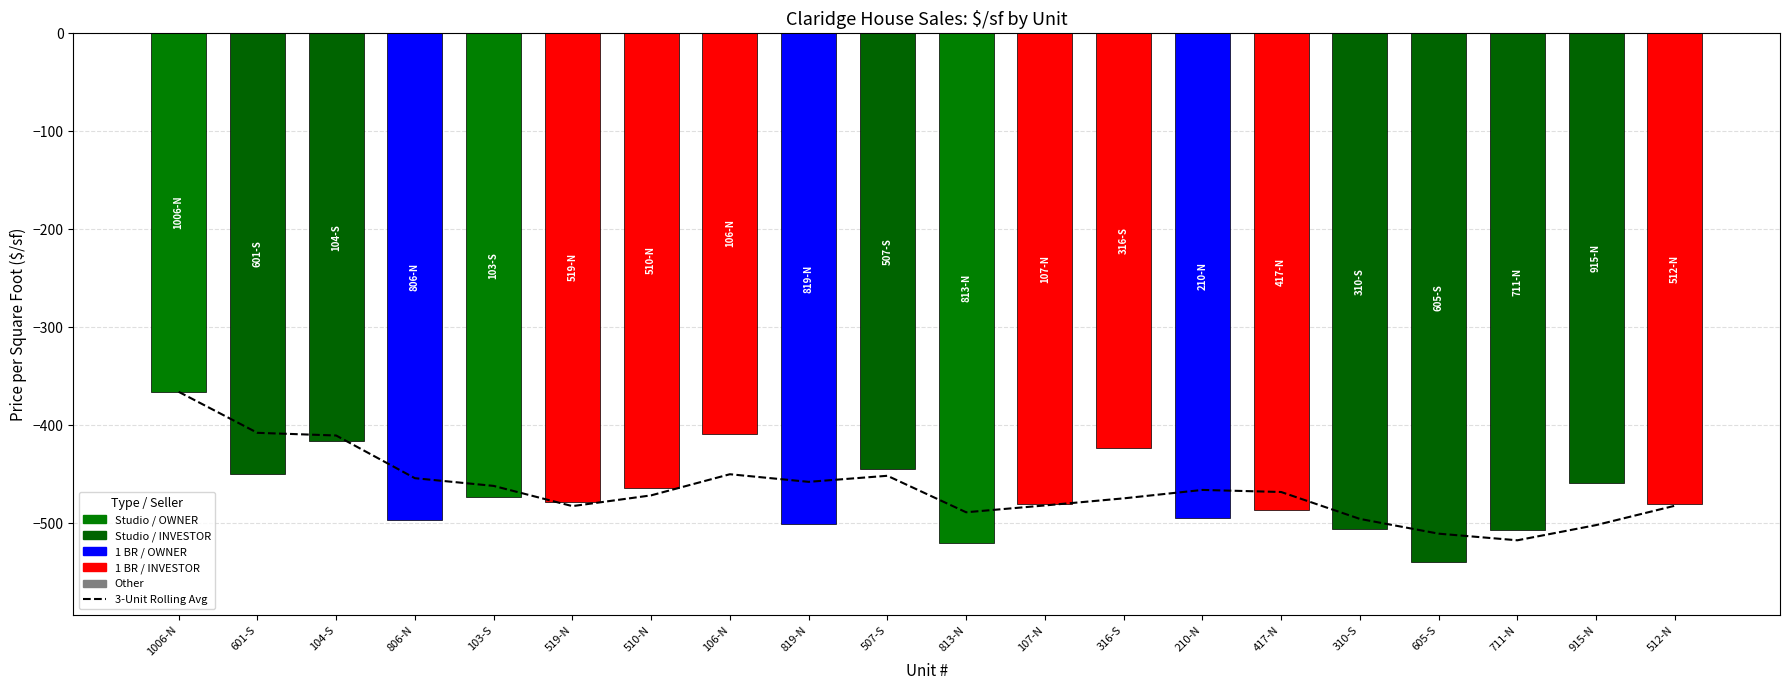

What is the maximum value shown in the chart?

-365.7